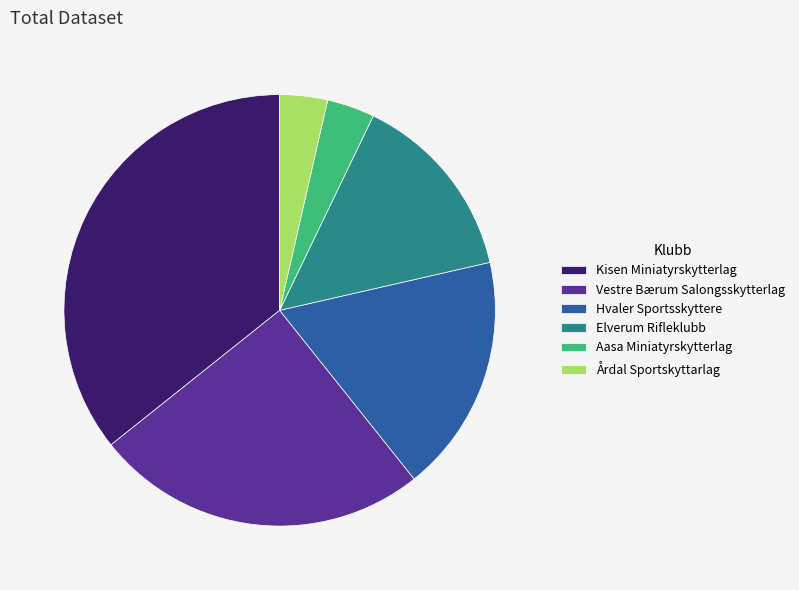

How many segments does this pie chart have?

6